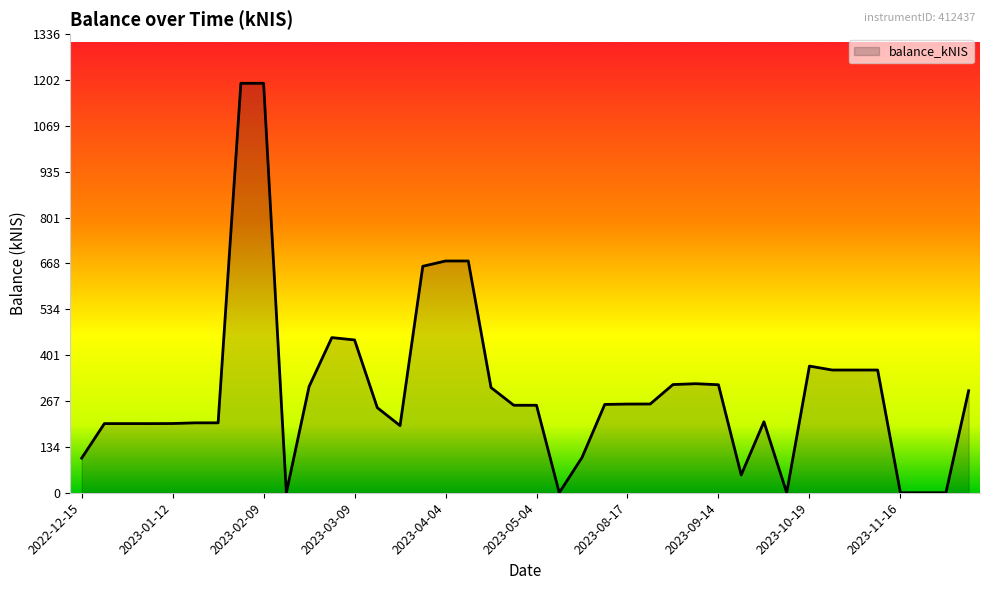

At which label is the value closest to 596?

2023-03-30